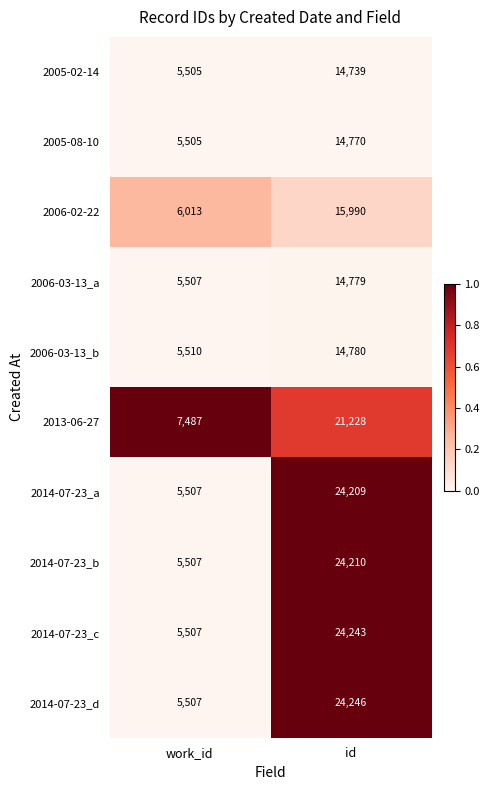

Between work_id and id, which series saw the biggest shift?

2014-07-23_d